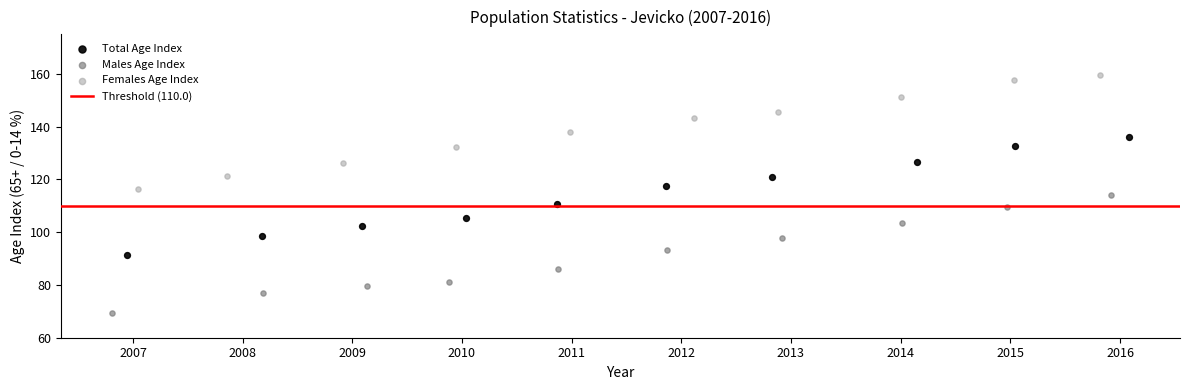

Which series contains the highest Y value?

Females Age Index